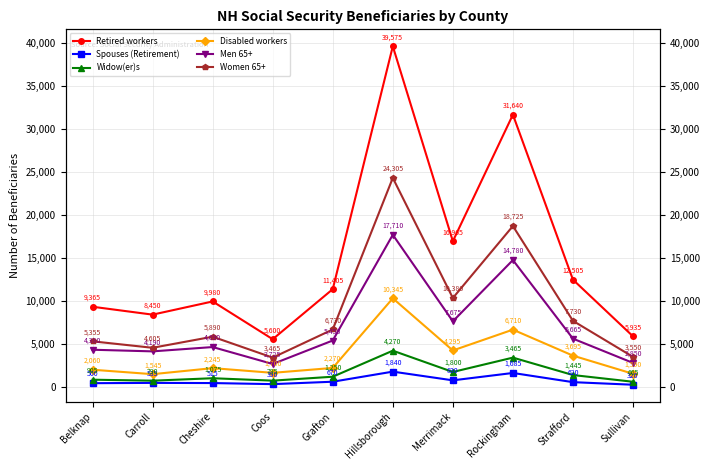

True or false: Spouses (Retirement) and Women 65+ intersect in this chart.

False